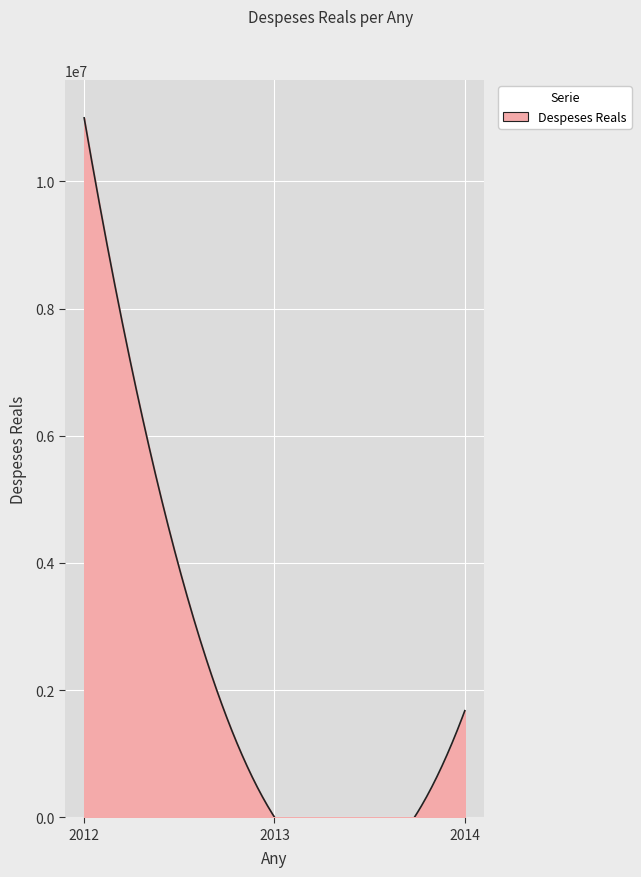

How many data points does each series have?

3